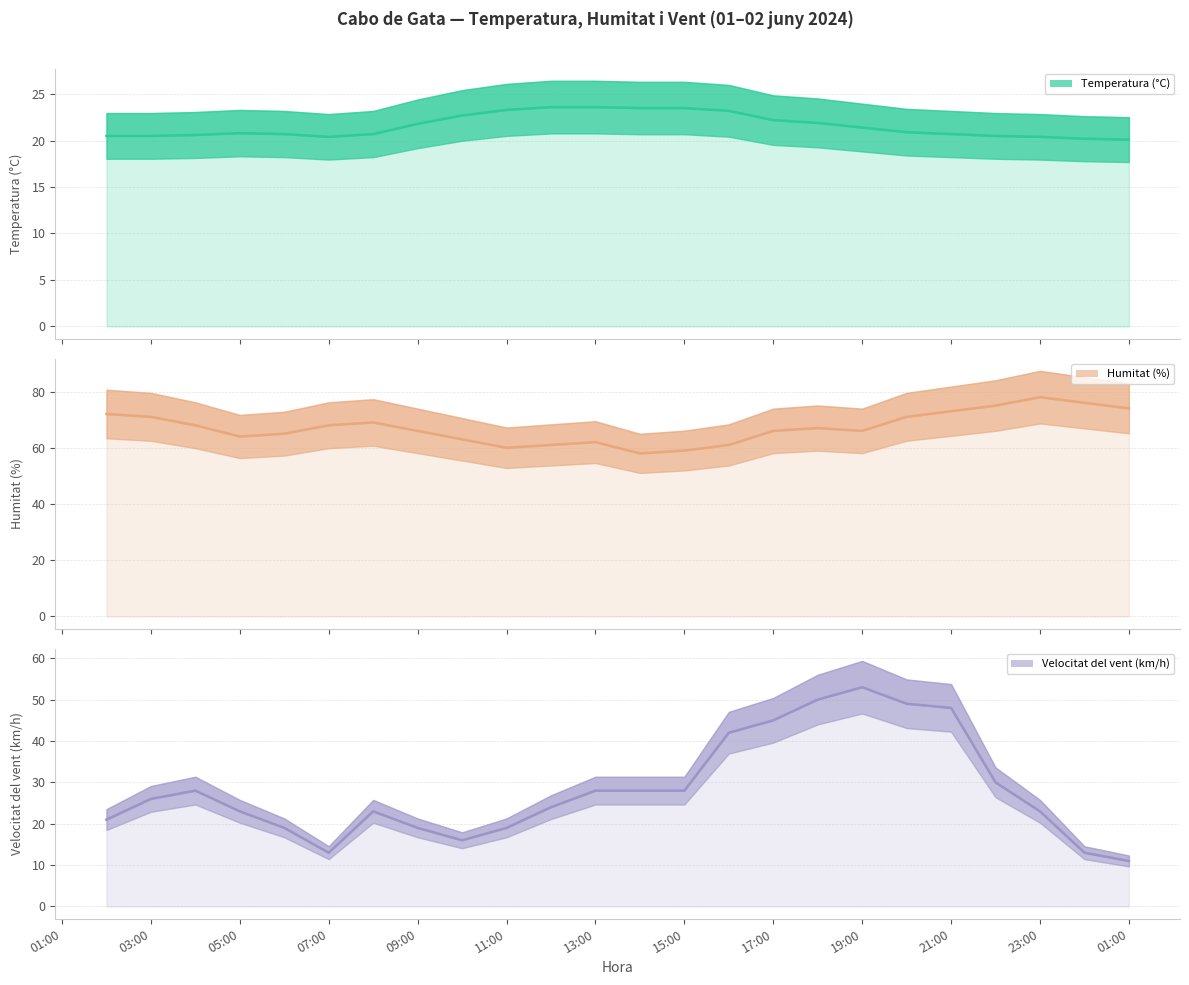

What is the sum of the Humitat (%) values at 05:00 and 07:00?

132.0